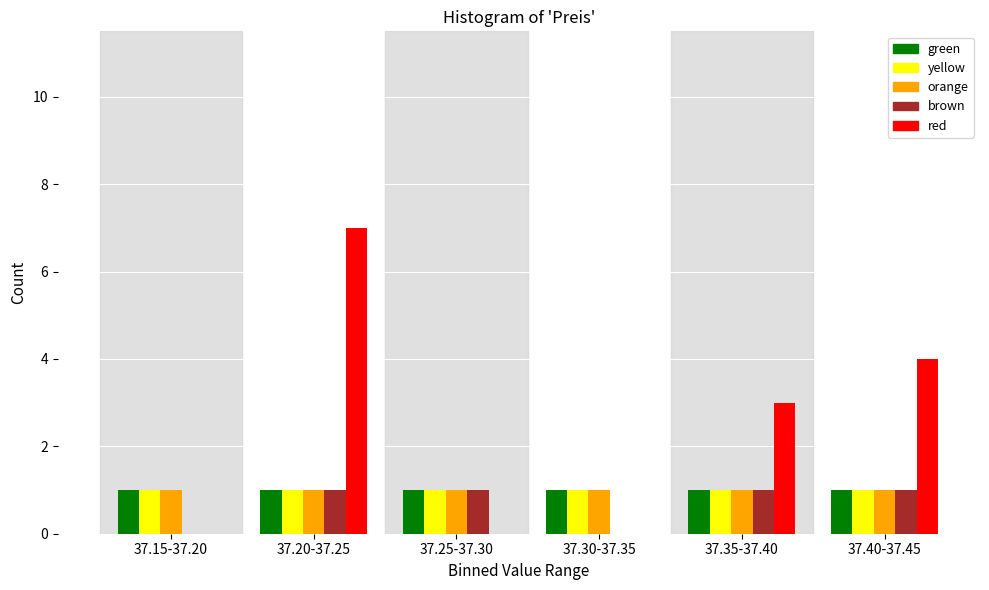

Reading left to right, list all the values displayed in this chart.

green: 37.15-37.20=1	37.20-37.25=1	37.25-37.30=1	37.30-37.35=1	37.35-37.40=1	37.40-37.45=1
yellow: 37.15-37.20=1	37.20-37.25=1	37.25-37.30=1	37.30-37.35=1	37.35-37.40=1	37.40-37.45=1
orange: 37.15-37.20=1	37.20-37.25=1	37.25-37.30=1	37.30-37.35=1	37.35-37.40=1	37.40-37.45=1
brown: 37.15-37.20=0	37.20-37.25=1	37.25-37.30=1	37.30-37.35=0	37.35-37.40=1	37.40-37.45=1
red: 37.15-37.20=0	37.20-37.25=7	37.25-37.30=0	37.30-37.35=0	37.35-37.40=3	37.40-37.45=4